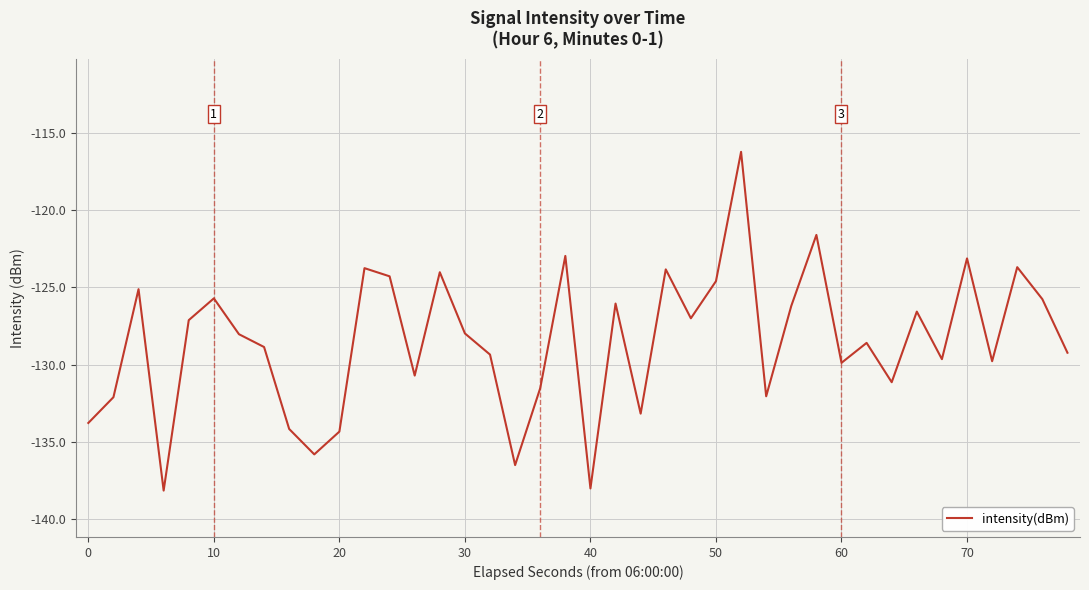

What is the greatest value displayed?

-116.2